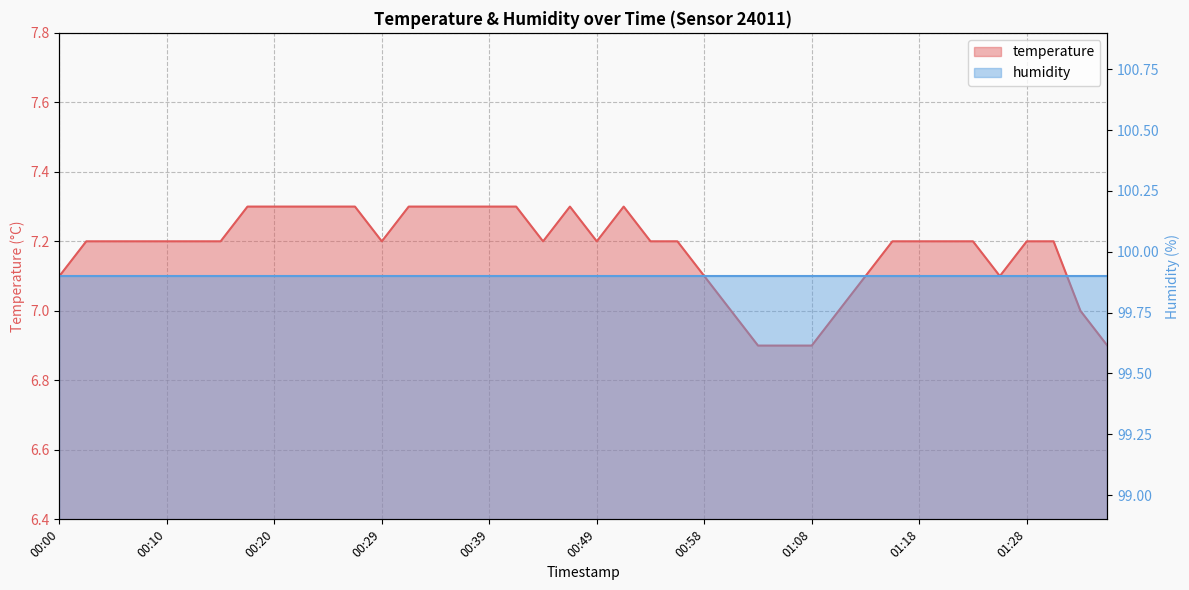

Where is the first local maximum?

00:46